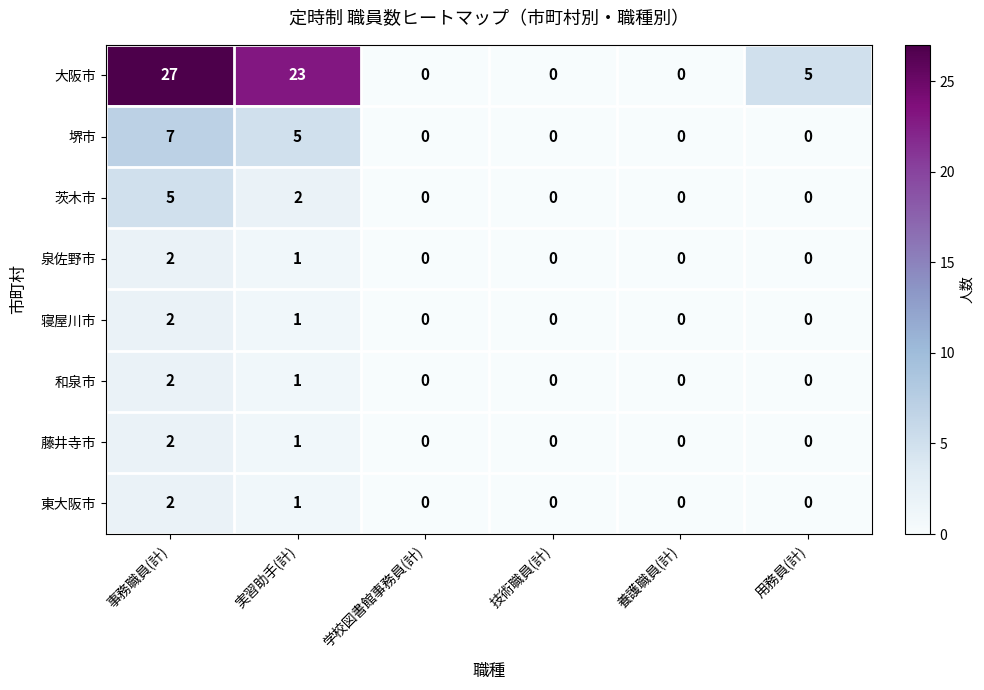

What is the spread (max minus min) of values at 事務職員(計)?

25